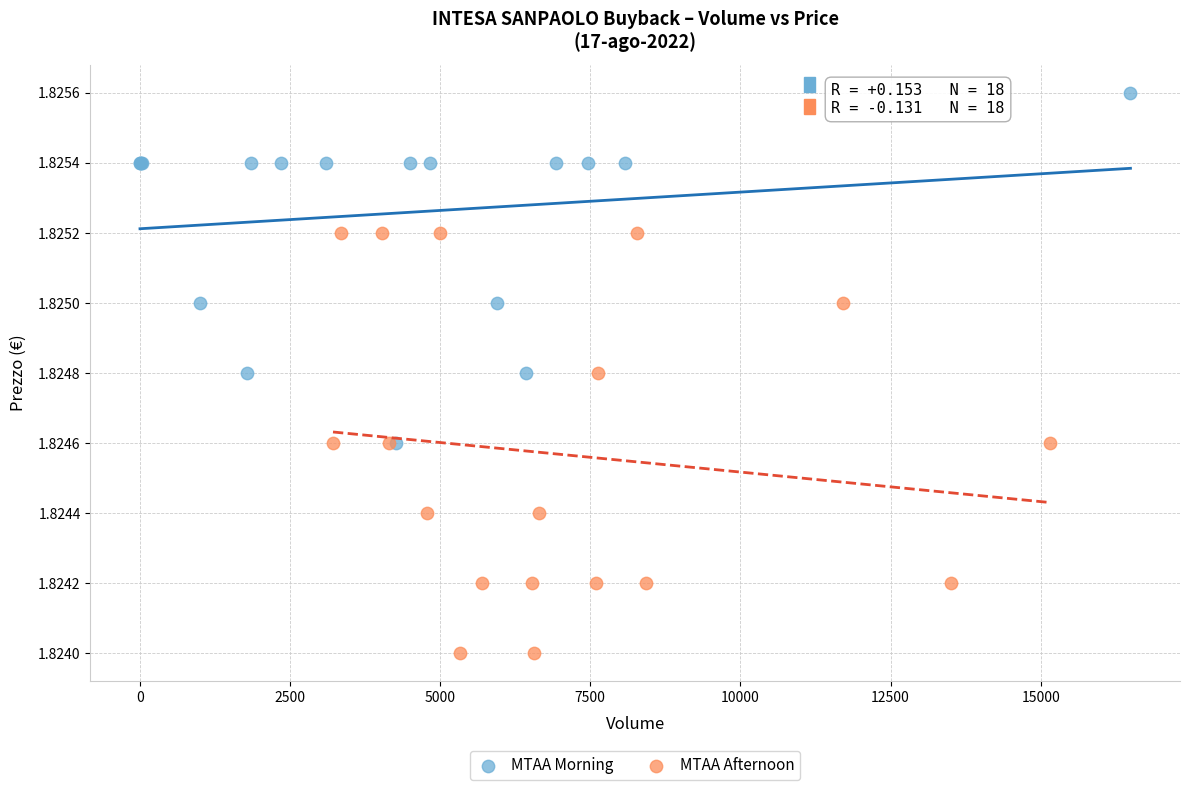

What are all the series names shown in the legend?

MTAA Morning, MTAA Afternoon